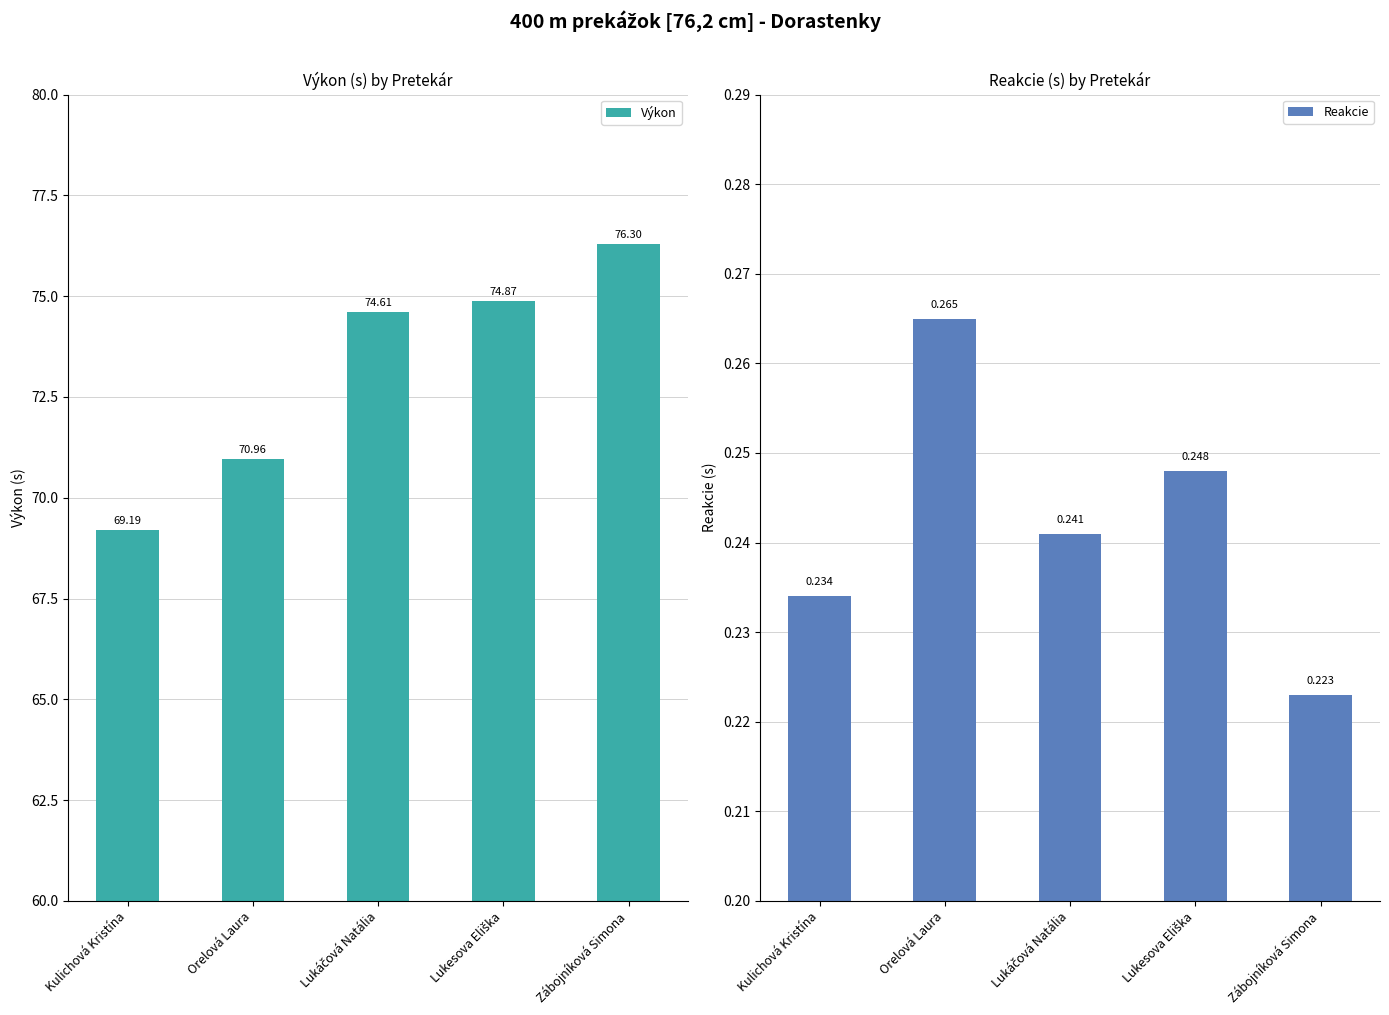

The value of Výkon at Lukáčová Natália is 134.2. True or false?

False